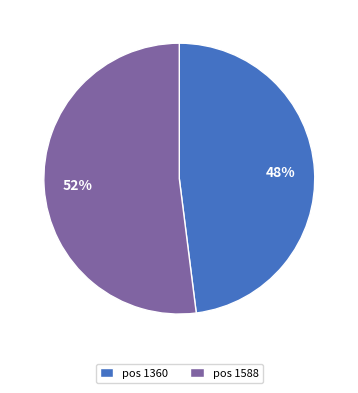

Count the number of slices in the pie.

2